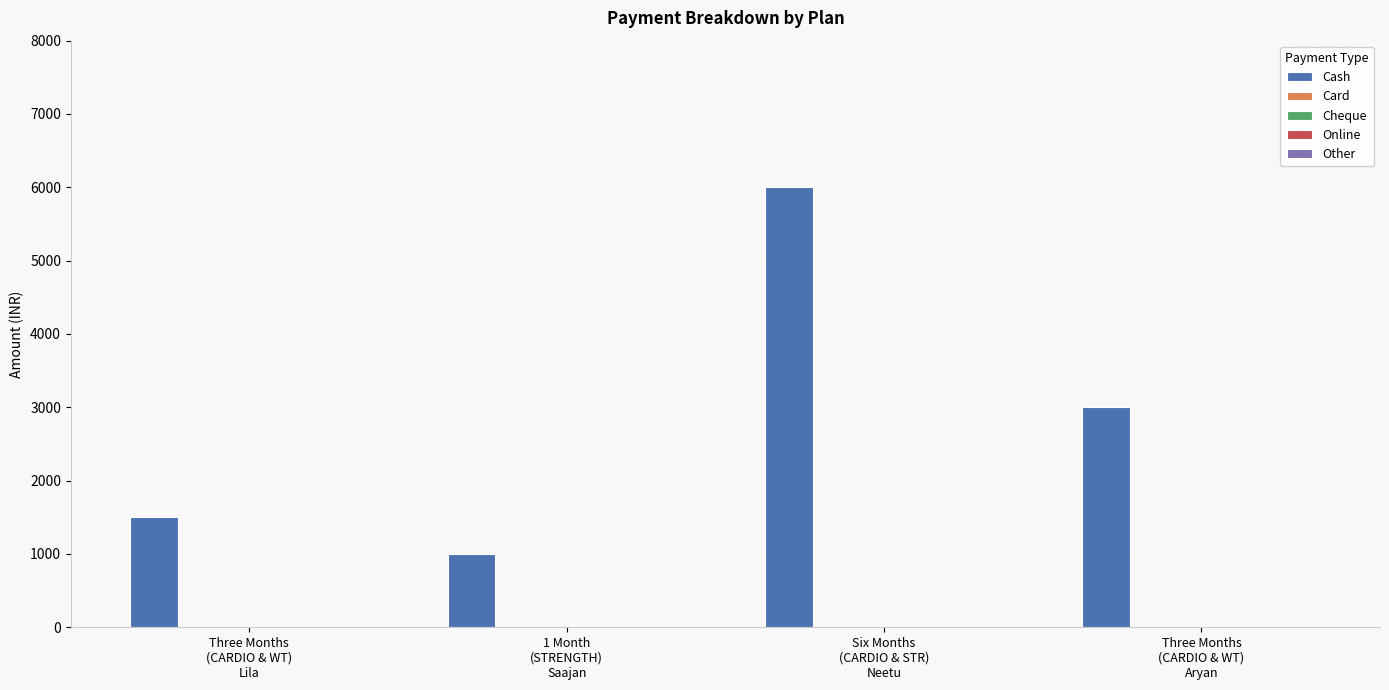

Are the bars horizontal?

No